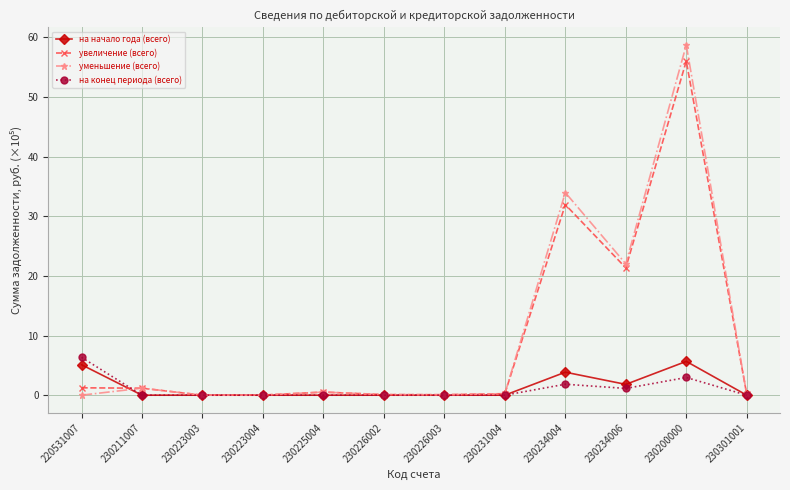

What is the highest value of the уменьшение (всего) series?

58.7